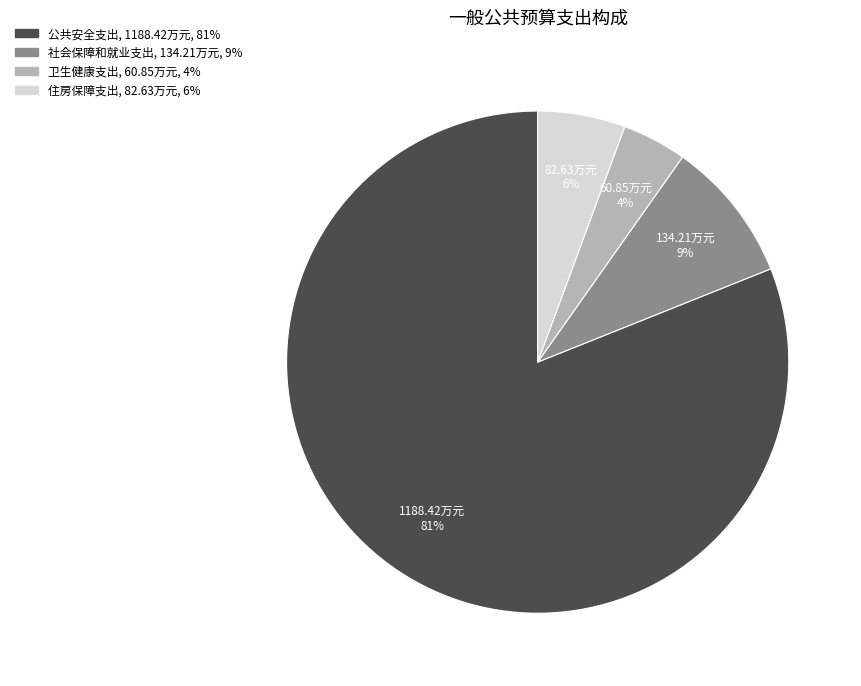

Do 社会保障和就业支出 and 卫生健康支出 together represent more than half of the pie?

No